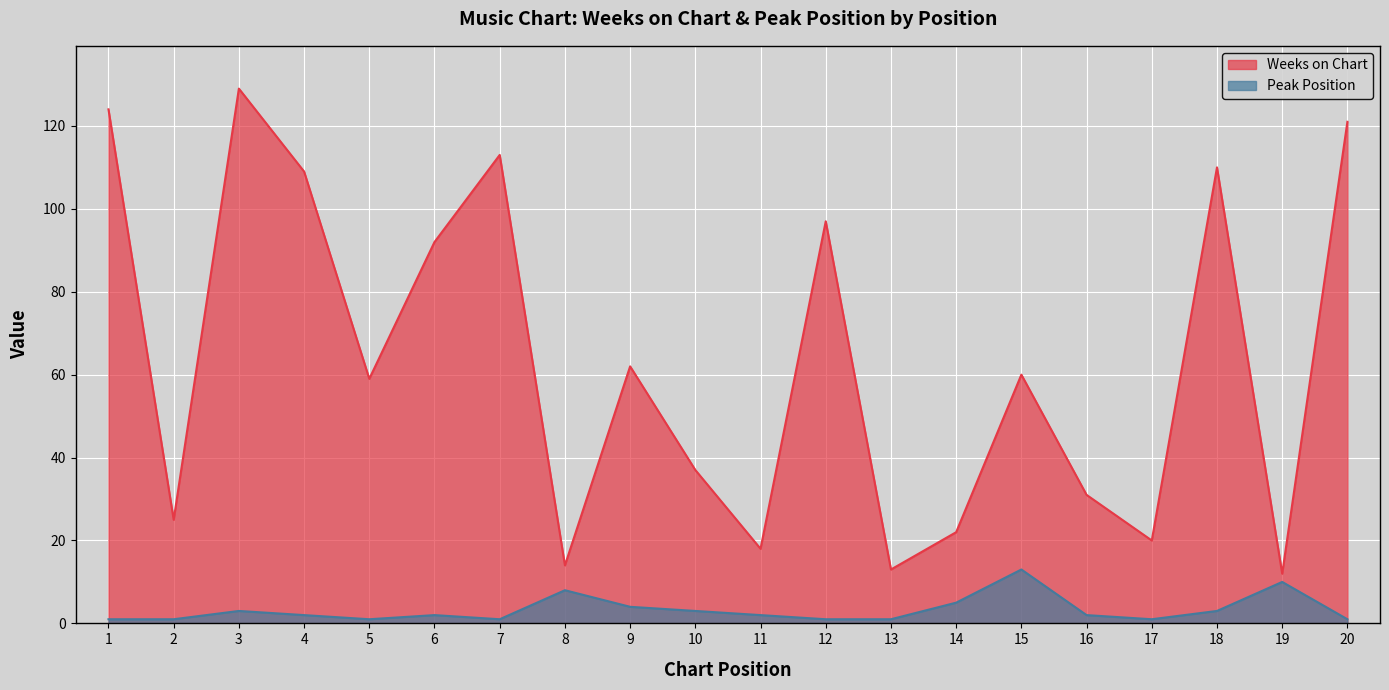

Reading left to right, transcribe all the data shown in this chart.

Weeks on Chart: 124	25	129	109	59	92	113	14	62	37	18	97	13	22	60	31	20	110	12	121
Peak Position: 1	1	3	2	1	2	1	8	4	3	2	1	1	5	13	2	1	3	10	1